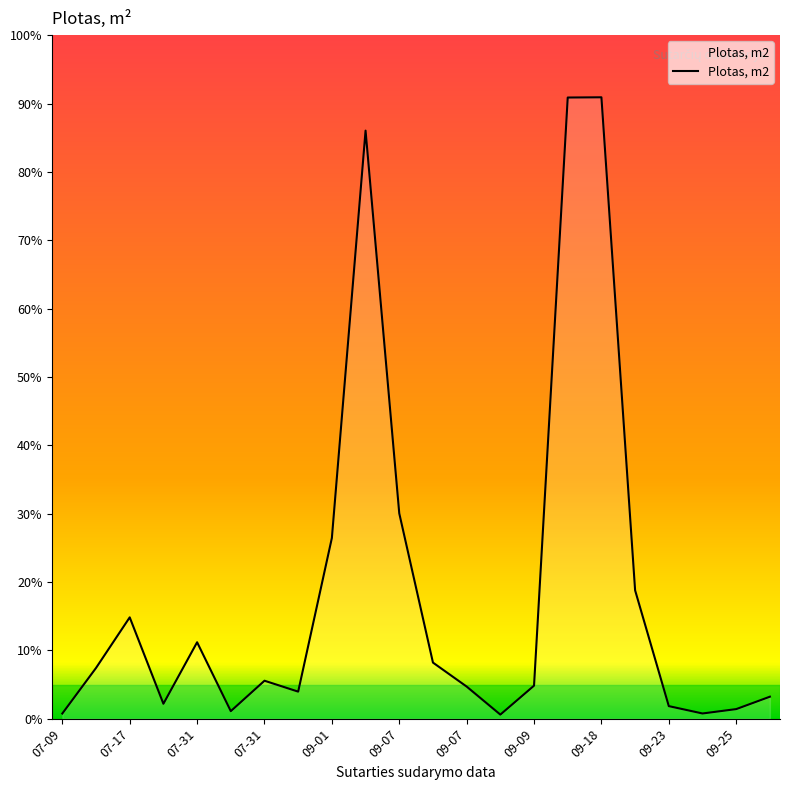

How many points are higher than both their immediate neighbors (excluding endpoints)?

5